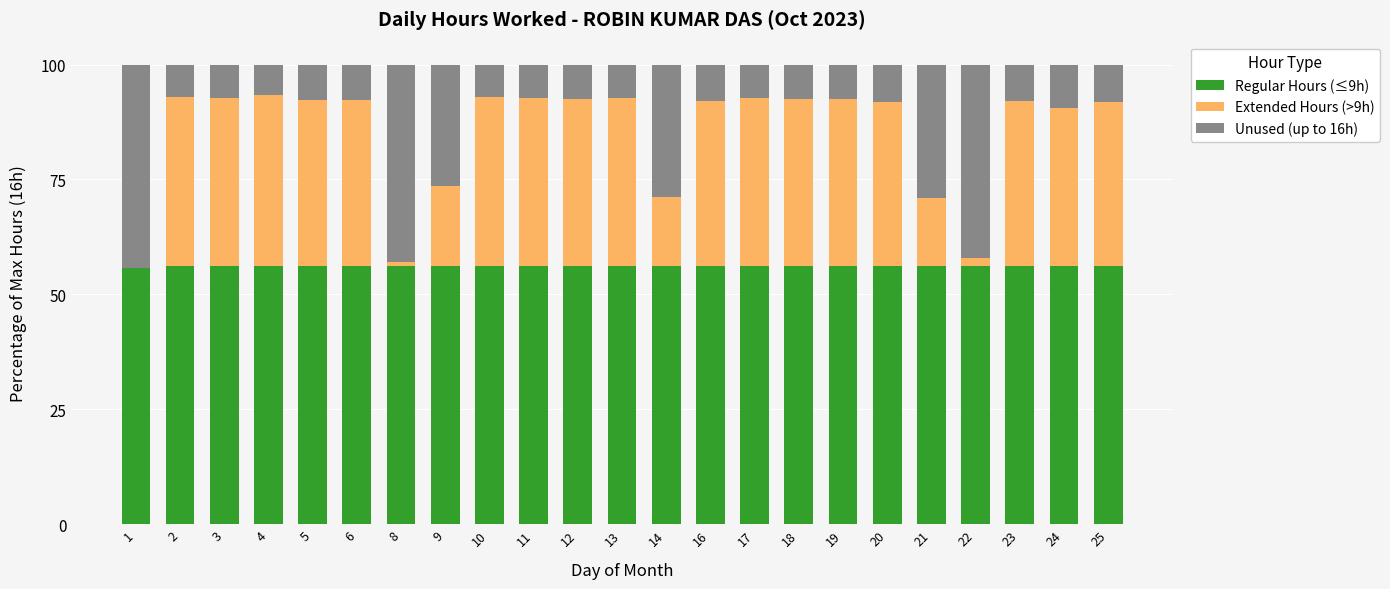

How many data points does each series have?

23